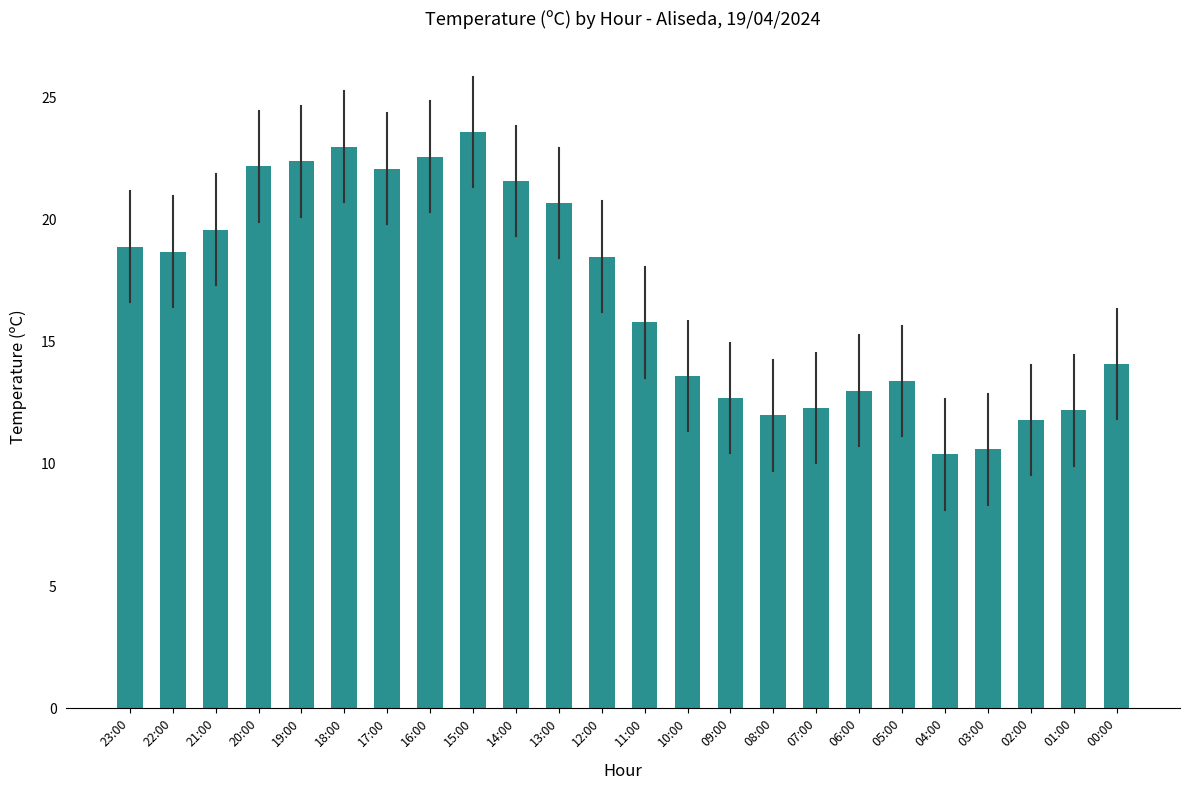

The chart shows a value of 23.6 at 15:00. True or false?

True